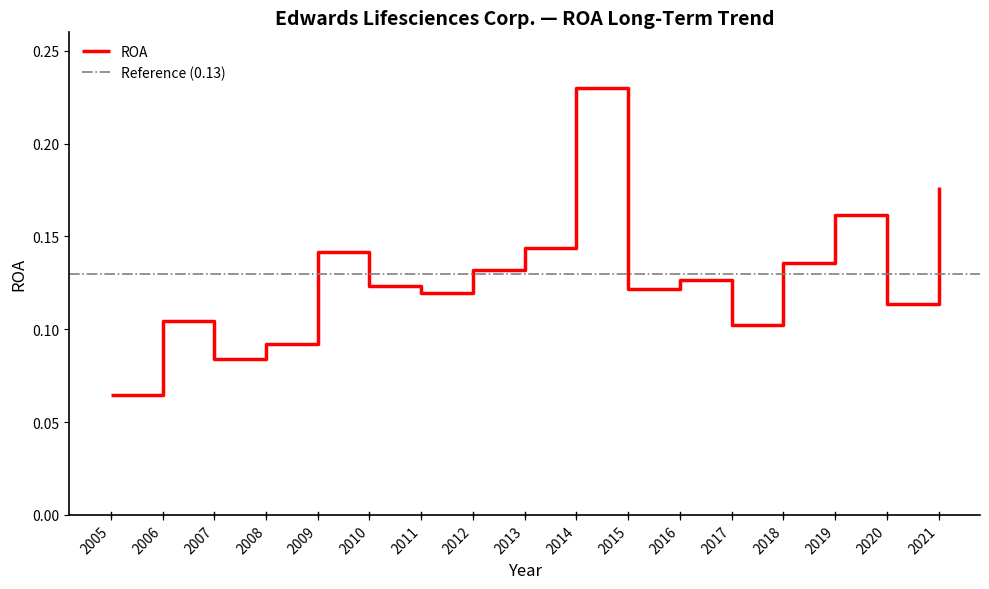

What is the approximate value at 2006?

0.1